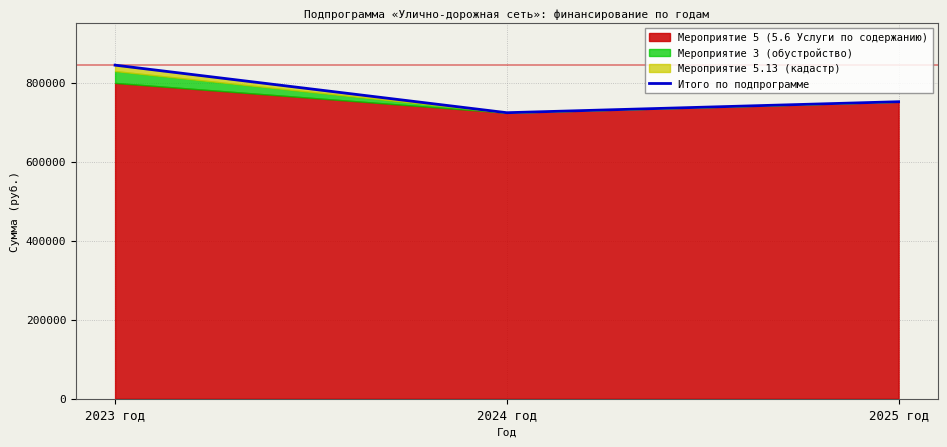

What position from the right is 2025 год?

1